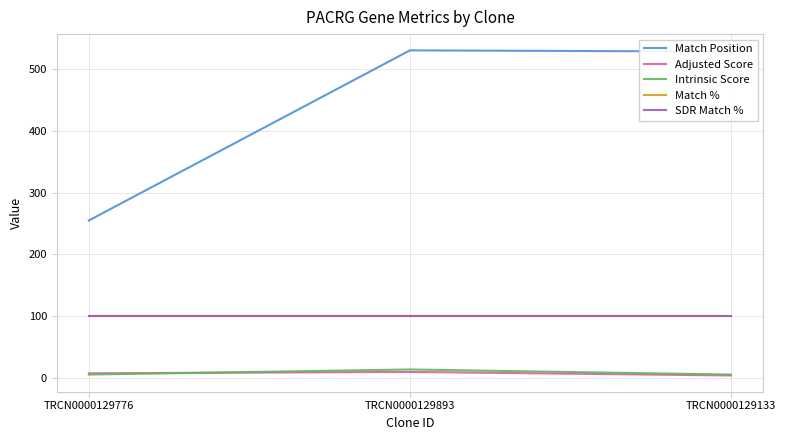

Reading left to right, transcribe all the data shown in this chart.

Match Position: 255.0	531.0	529.0
Adjusted Score: 6.9	9.2	3.5
Intrinsic Score: 5.0	13.2	5.0
Match %: 100.0	100.0	100.0
SDR Match %: 100.0	100.0	100.0